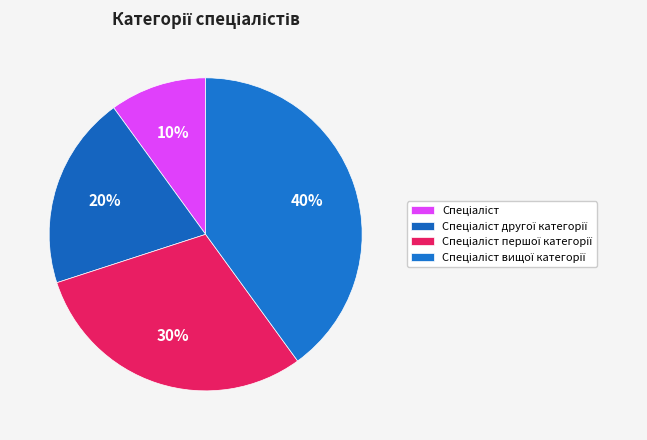

Does Спеціаліст represent more than half of the total?

No